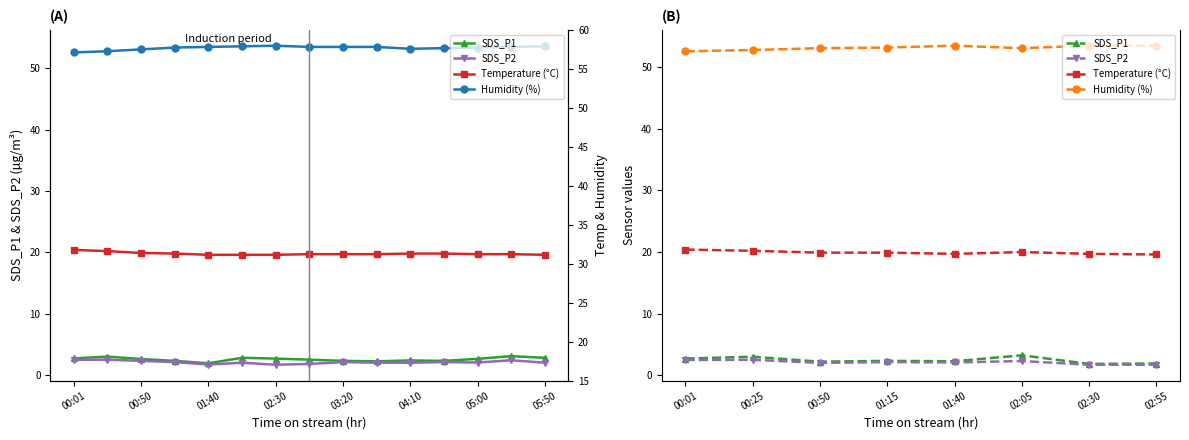

Between 00:50 and 00:01, which is larger?

00:01